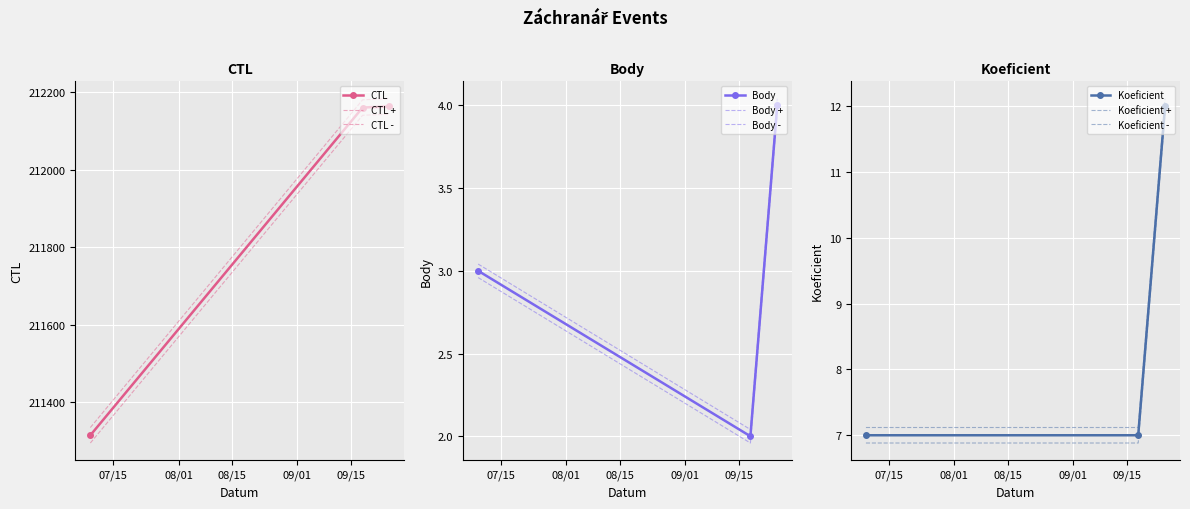

At which label does Body first exceed 3?

2021-09-25